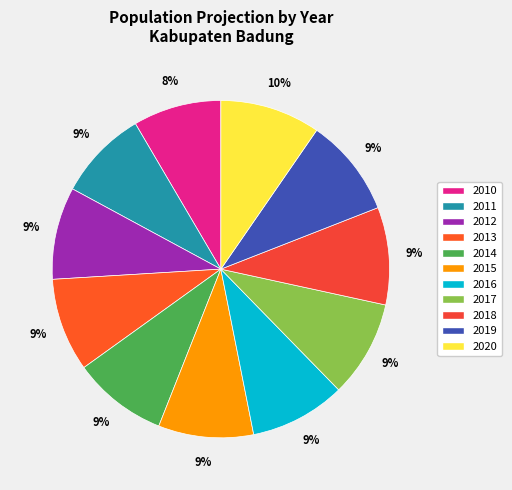

Rank the categories by value from lowest to highest.

2010, 2011, 2012, 2013, 2014, 2015, 2016, 2017, 2018, 2019, 2020